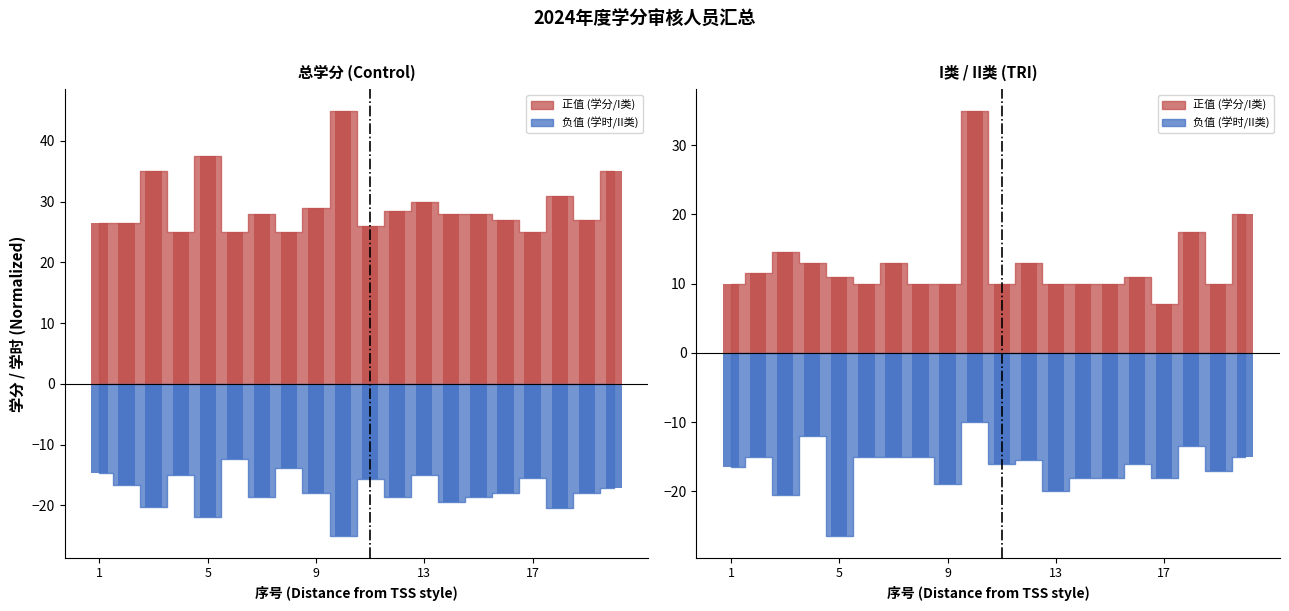

How many data points in 总学时 are above -18?

9